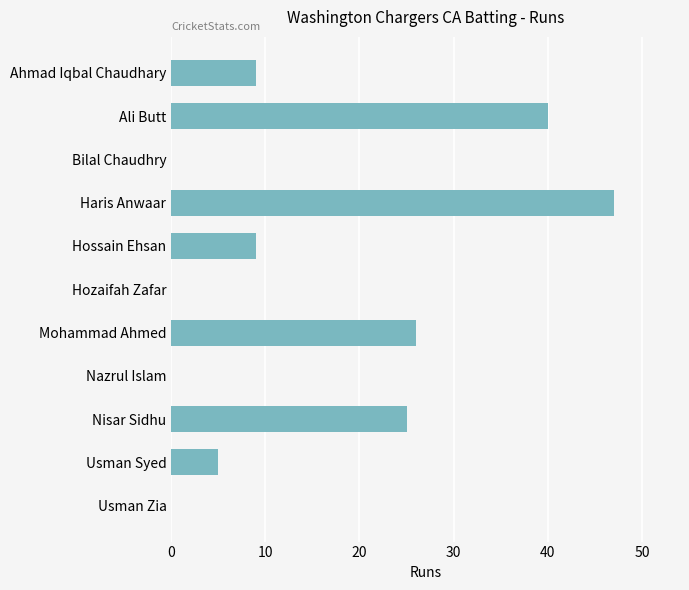

Which category has the highest value across all series?

Haris Anwaar